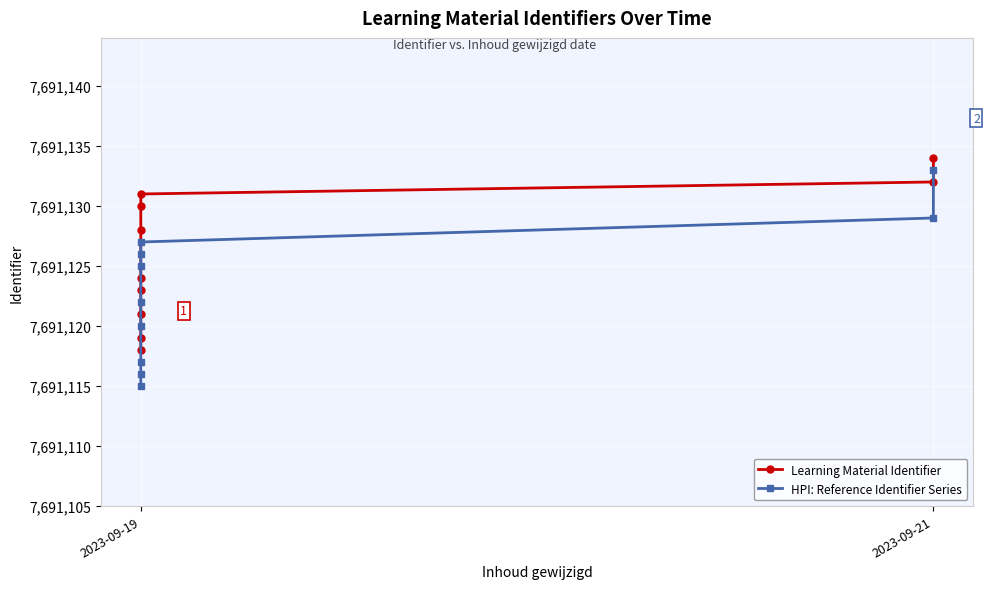

Reading left to right, what are all the values shown in this chart?

Learning Material Identifier: 7691118	7691119	7691121	7691123	7691124	7691128	7691130	7691131	7691132	7691134
HPI: Reference Identifier Series: 7691115	7691116	7691117	7691120	7691122	7691125	7691126	7691127	7691129	7691133